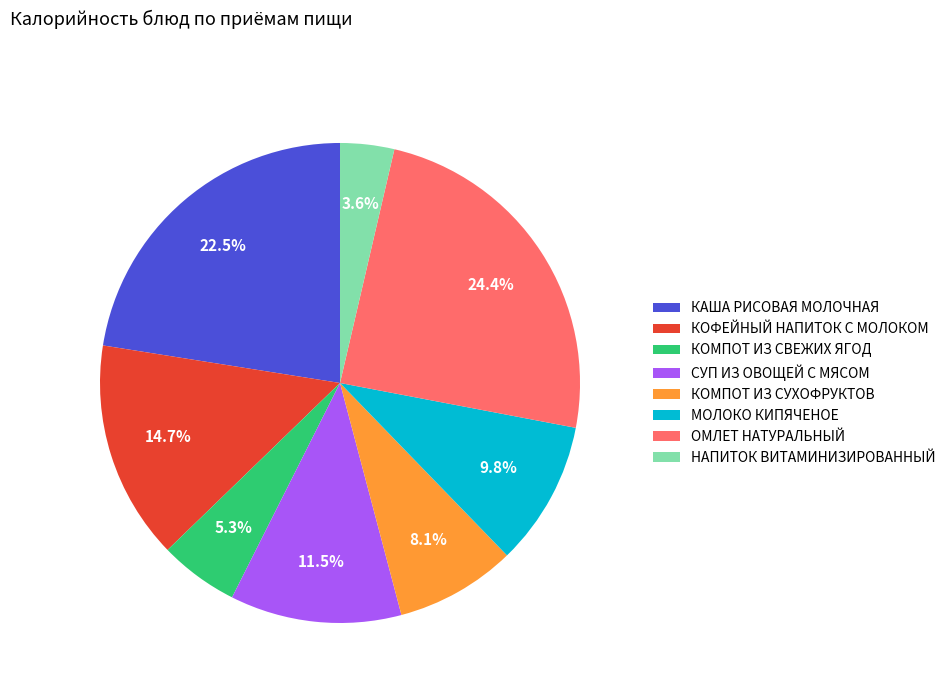

Is КОФЕЙНЫЙ НАПИТОК С МОЛОКОМ the majority of the pie?

No